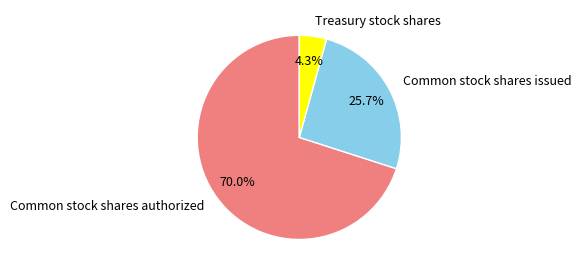

Does any single category account for the majority?

Yes